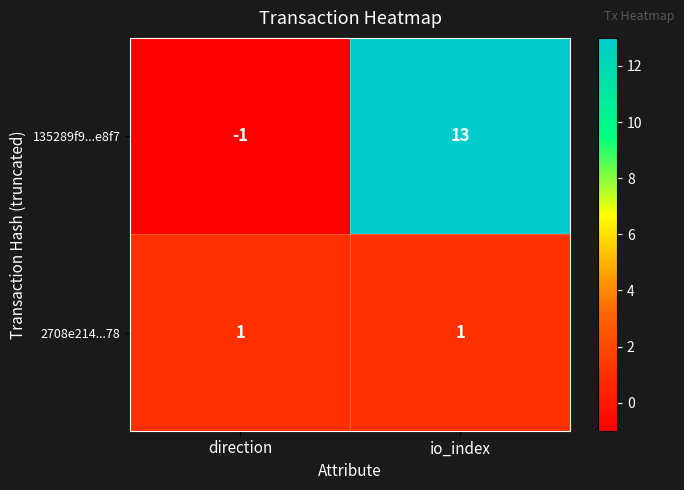

At how many categories does at least one series exceed 3?

1